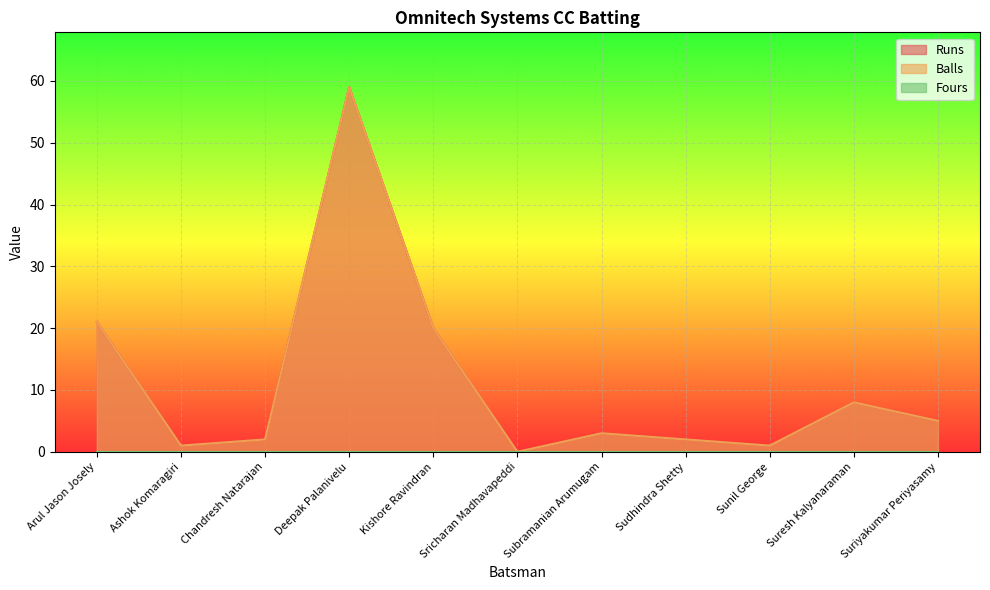

How many lines are shown in the chart?

3